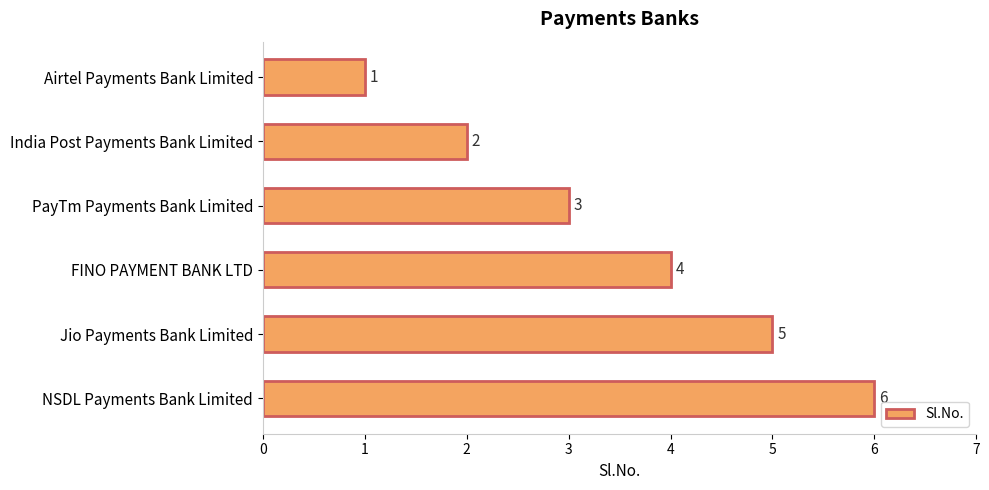

Which label corresponds to the smallest value in the chart?

Airtel Payments Bank Limited